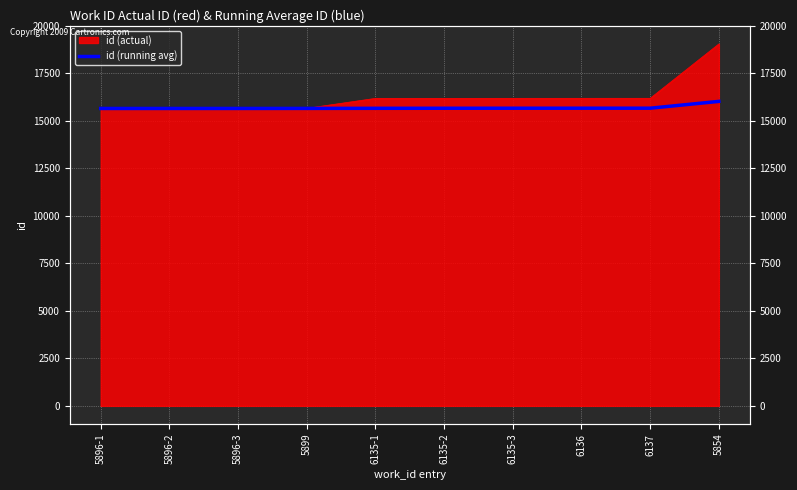

How many values exceed 15665?

5